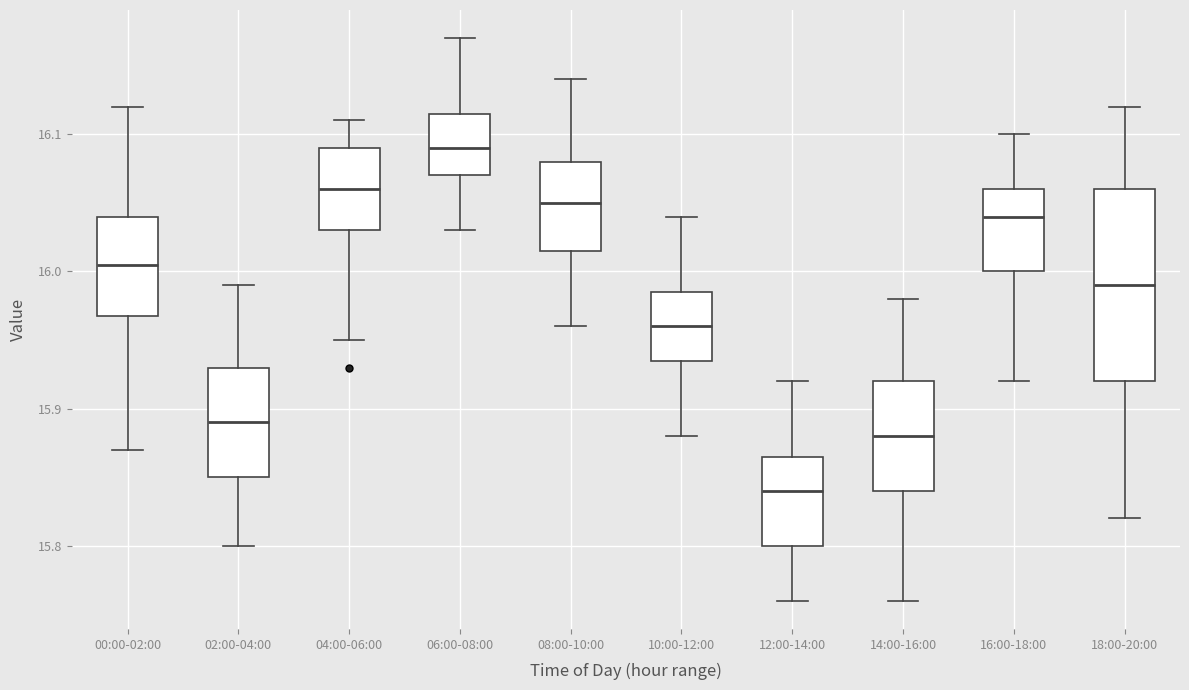

Which box has the highest median line?

06:00-08:00